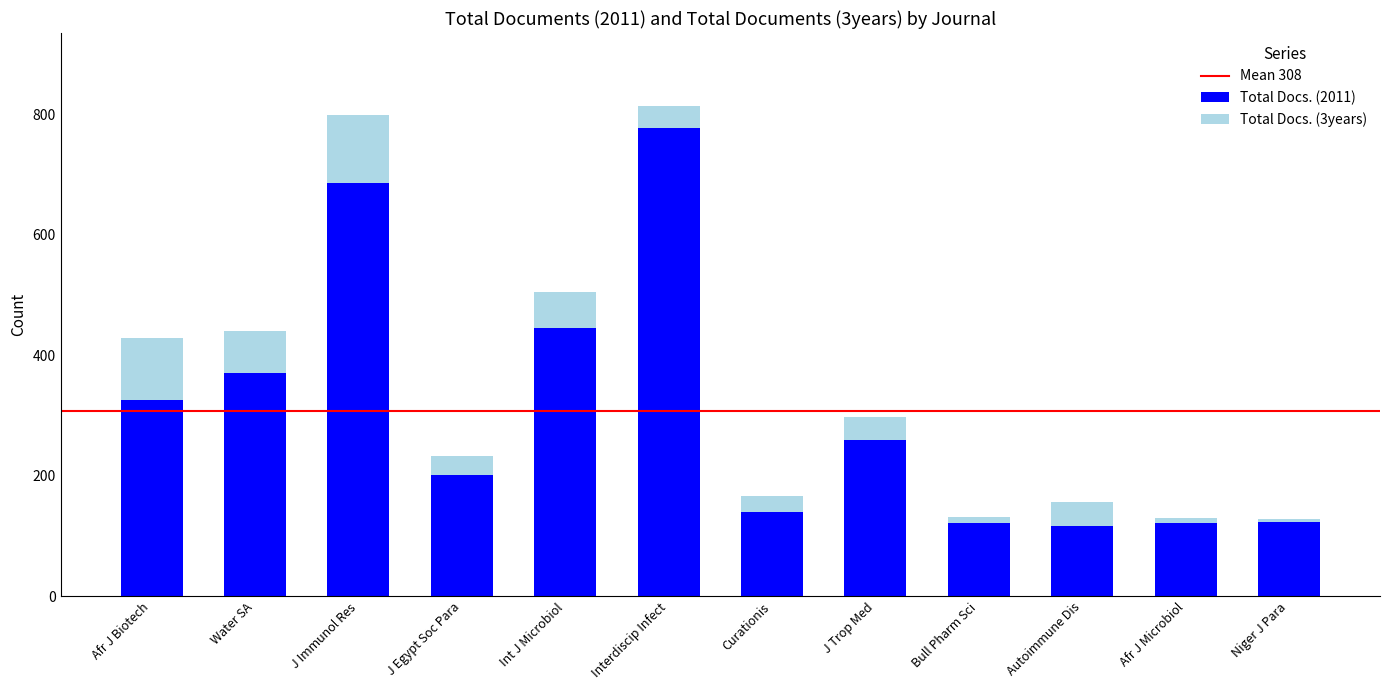

What is the maximum value for Total Docs. (2011)?

778